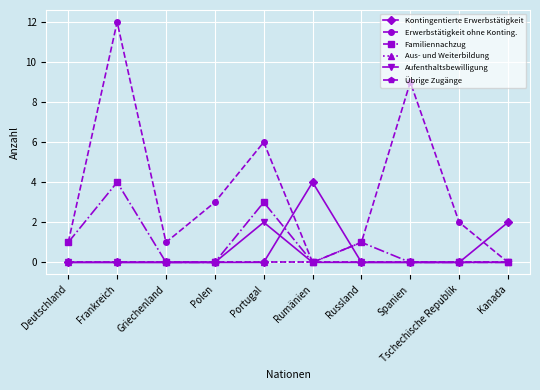

Does the chart have visible grid lines?

Yes